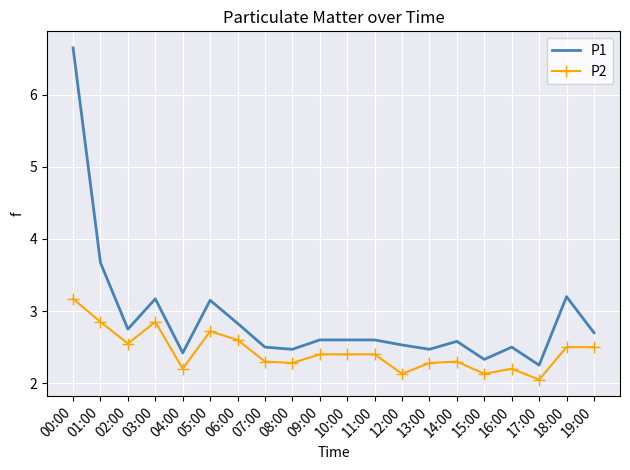

Which series has the widest spread of values?

P1